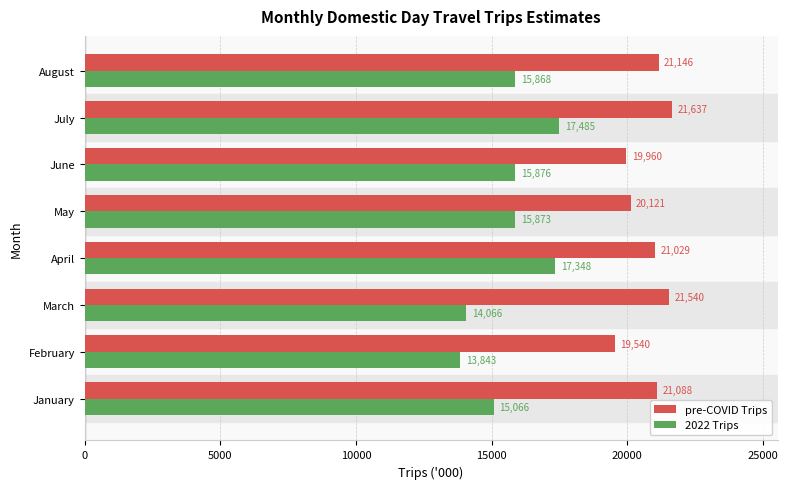

What is the approximate value of pre-COVID Trips at April?

21029.4